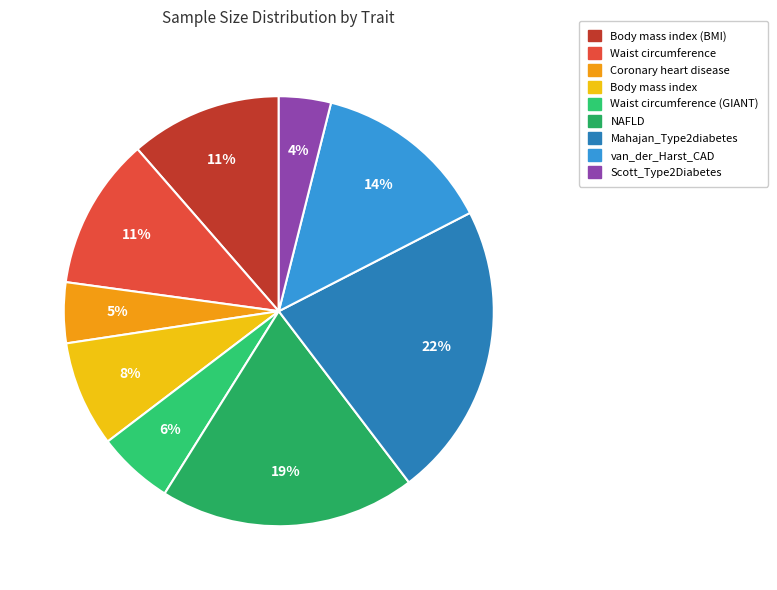

Count the number of slices in the pie.

9